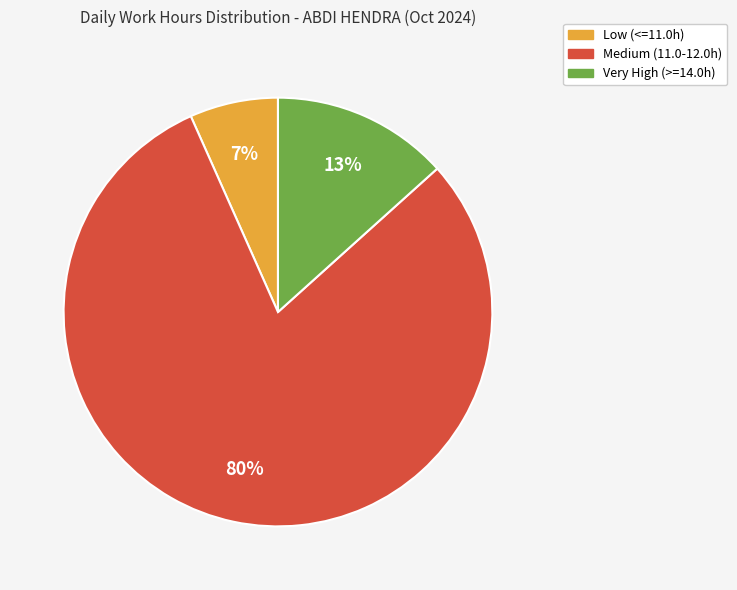

To the nearest percent, what is the difference between the largest and smallest slice percentages?

73%